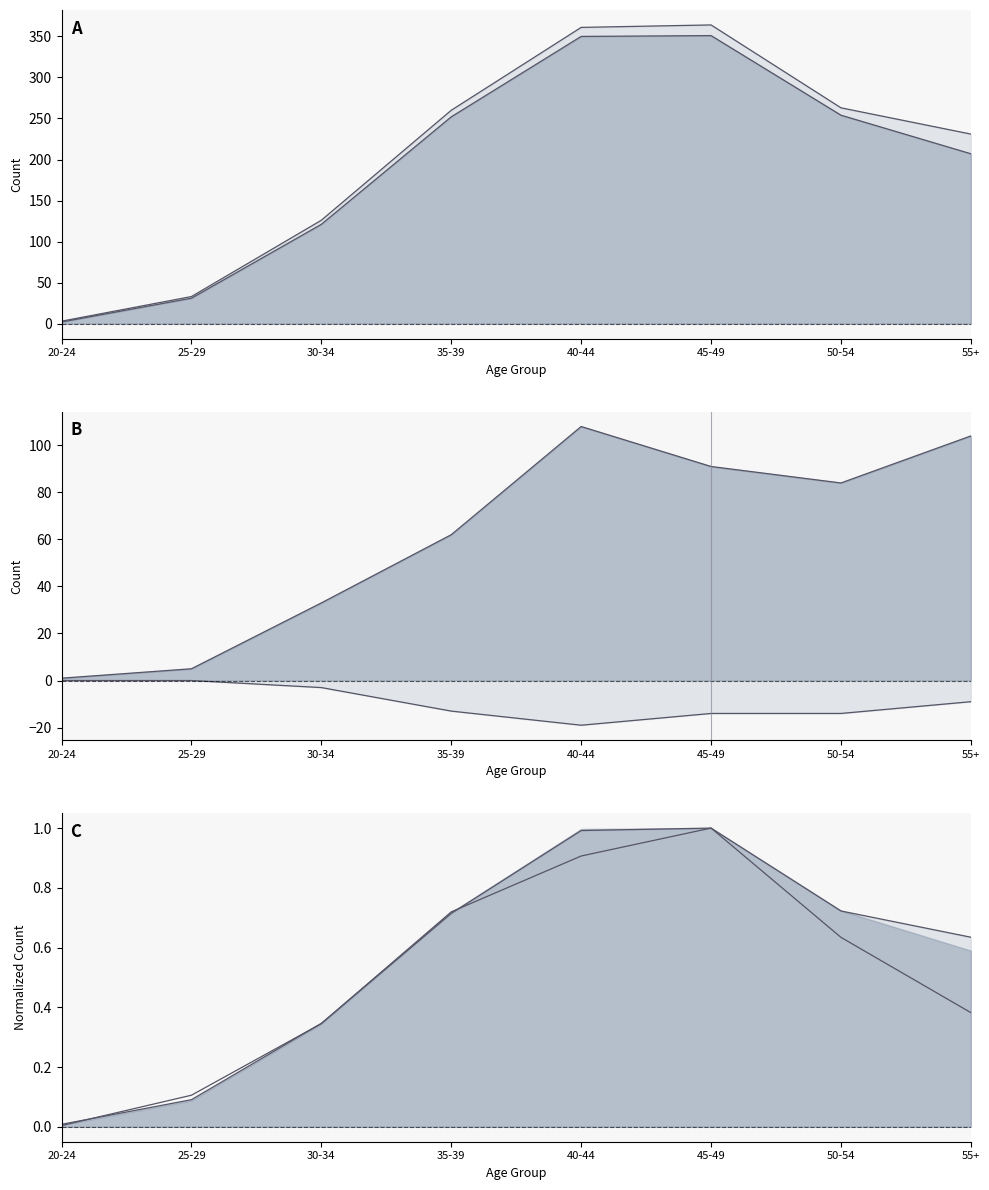

Reading left to right, extract all data points from this chart.

Total: 3.0	33.0	126.0	260.0	361.0	364.0	263.0	231.0
Employed line: 2.0	31.0	121.0	252.0	350.0	351.0	254.0	207.0
Self-employed net: 1.0	5.0	33.0	62.0	108.0	91.0	84.0	104.0
Lower bound: 0.0	0.0	-3.0	-13.0	-19.0	-14.0	-14.0	-9.0
Total norm: 0.0	0.1	0.3	0.7	1.0	1.0	0.7	0.6
Not labor norm: 0.0	0.1	0.3	0.7	0.9	1.0	0.6	0.4